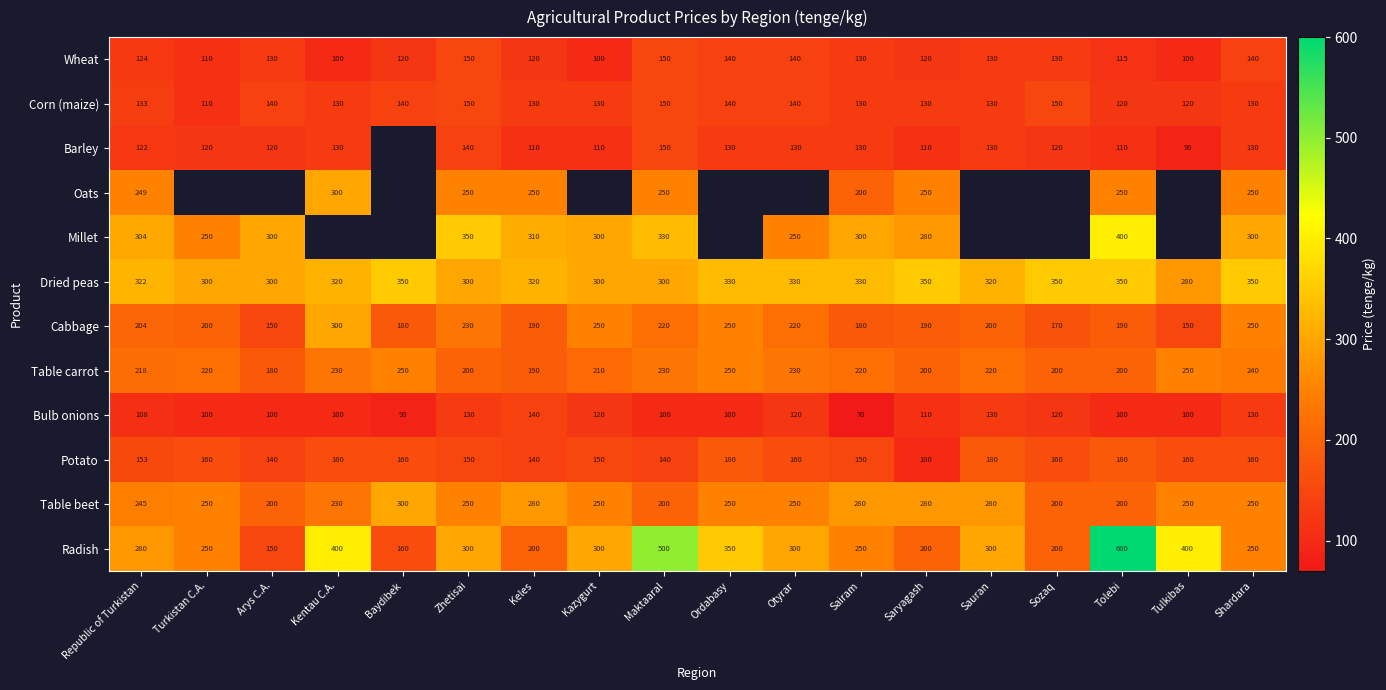

Where is Wheat nearest to the value 125?

Republic of Turkistan